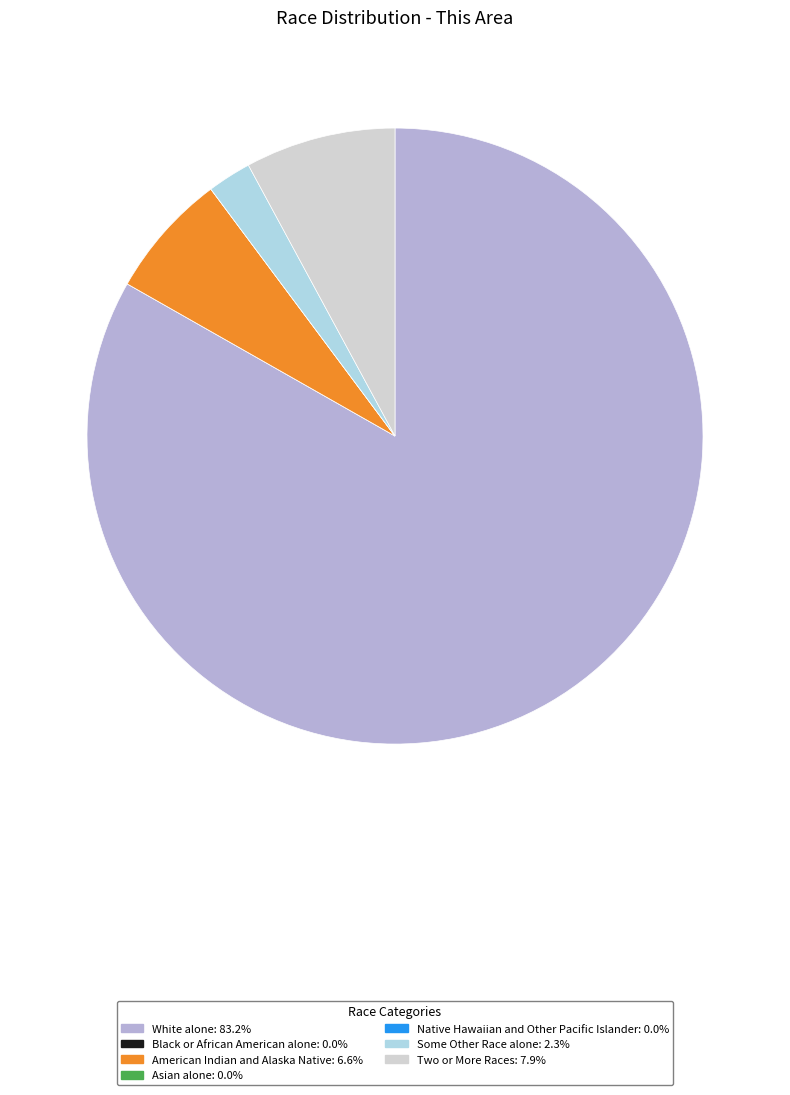

Which category has the biggest portion of the pie?

White alone